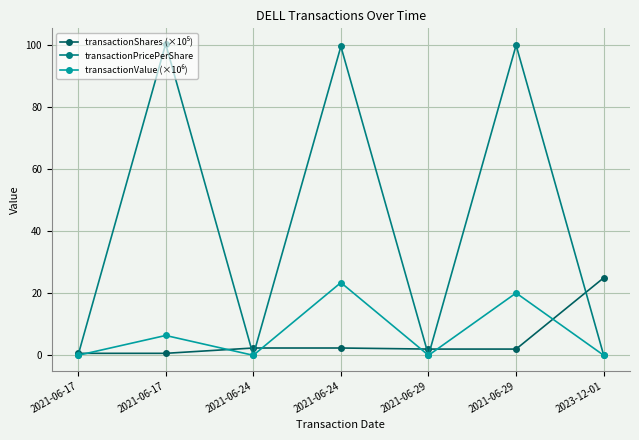

Does the chart display data point markers on the line(s)?

Yes